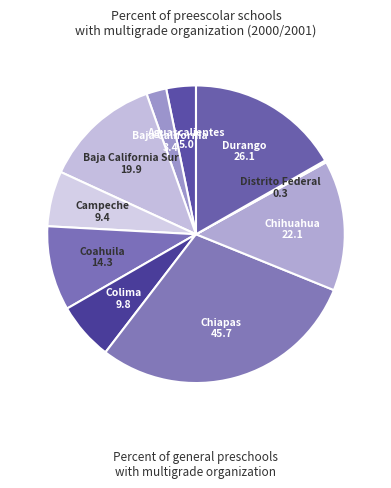

Count the number of slices in the pie.

10